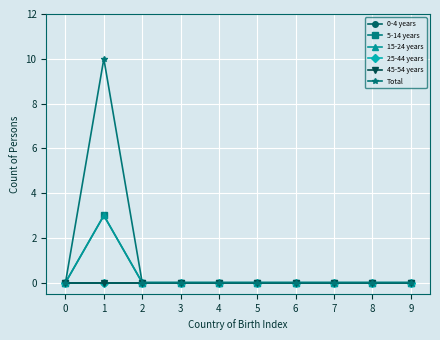

Does the chart have visible grid lines?

Yes